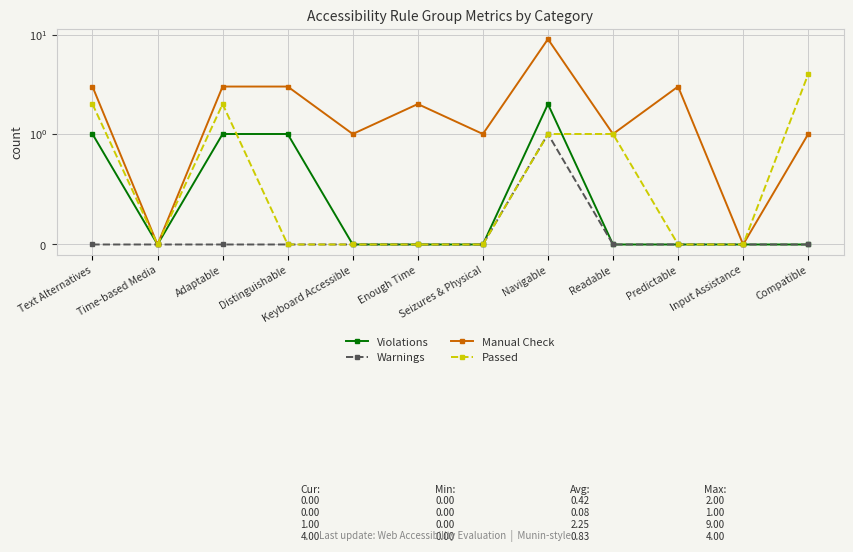

At which category does the chart reach its peak across all series?

Navigable